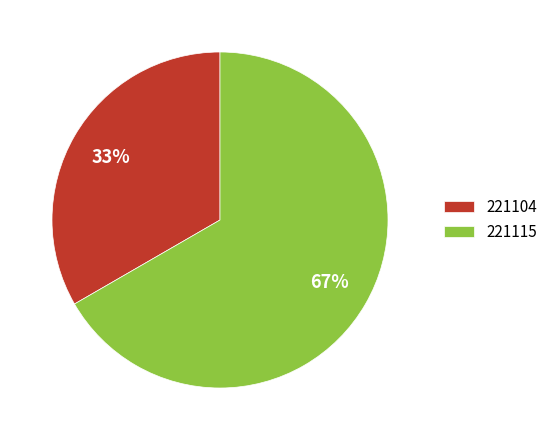

Which slice is the smallest?

221104